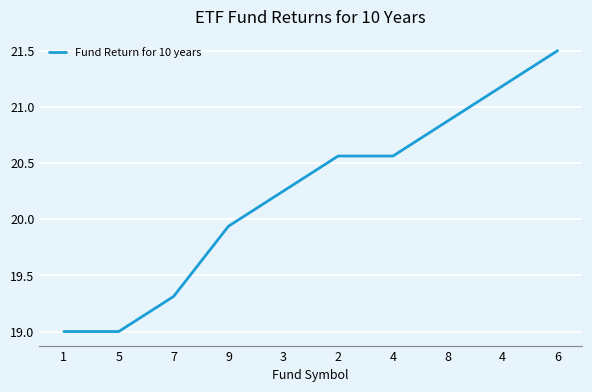

Does the chart display data point markers on the line(s)?

No